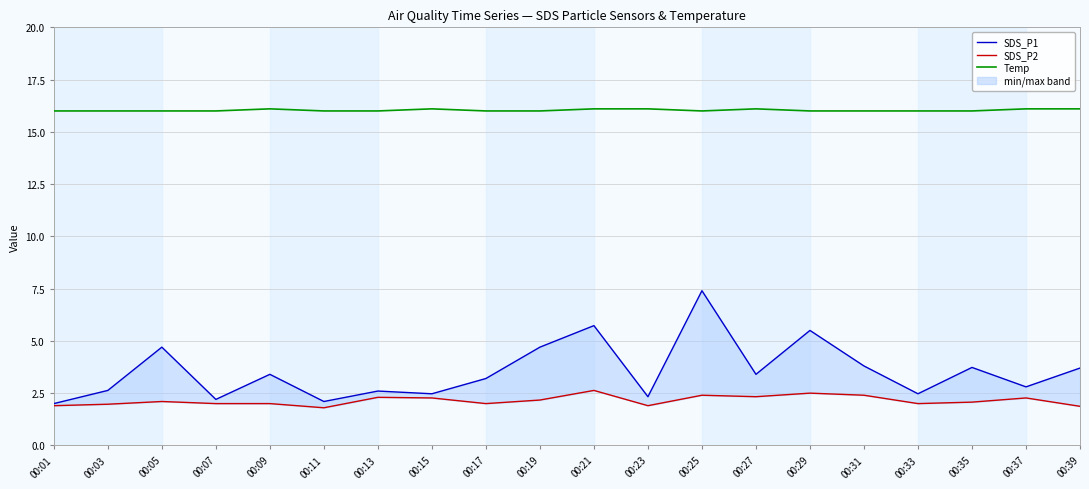

Does the chart have visible grid lines?

Yes